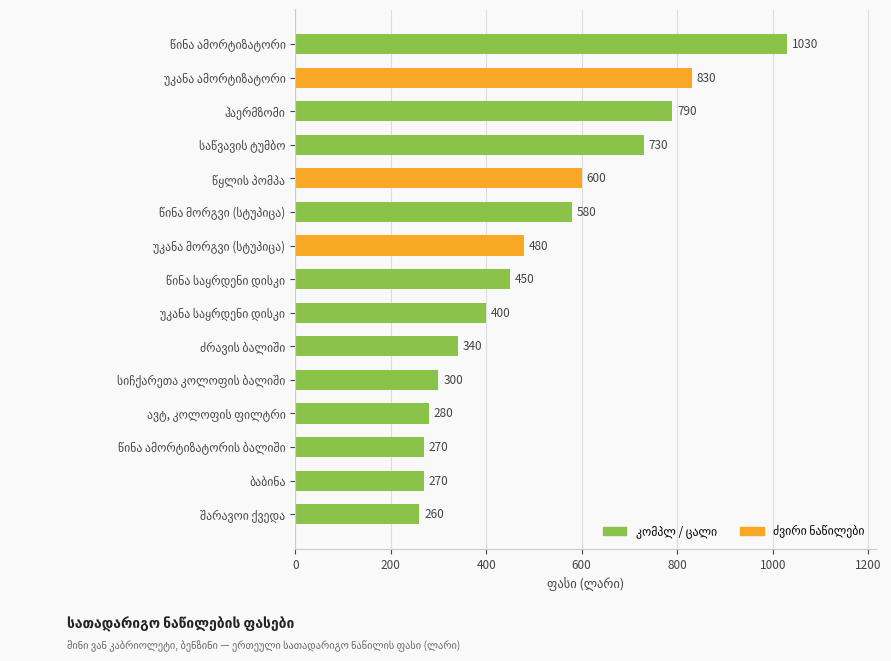

Reading bottom to top, list all the values displayed in this chart.

260	270	270	280	300	340	400	450	480	580	600	730	790	830	1030